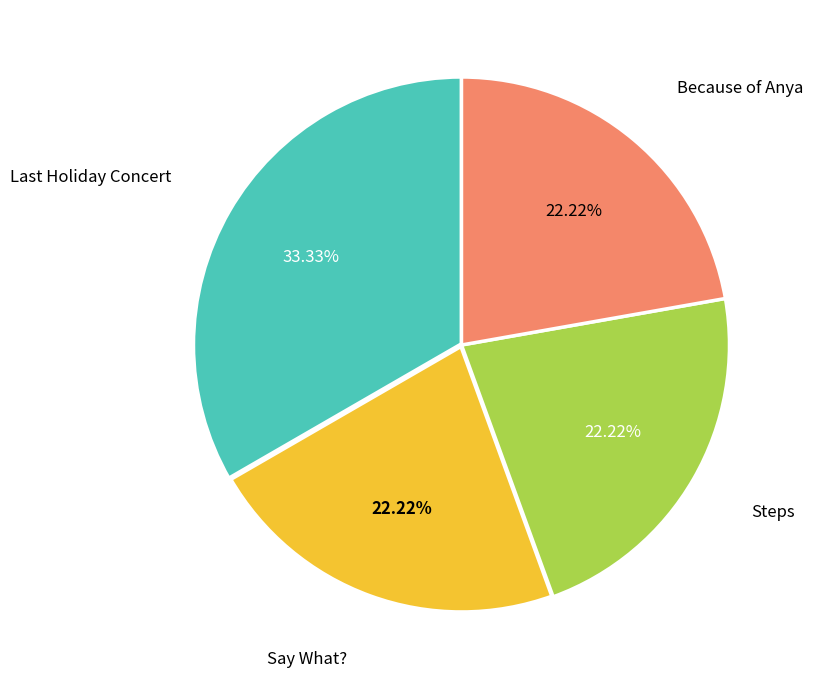

Is there a majority slice in this chart?

No